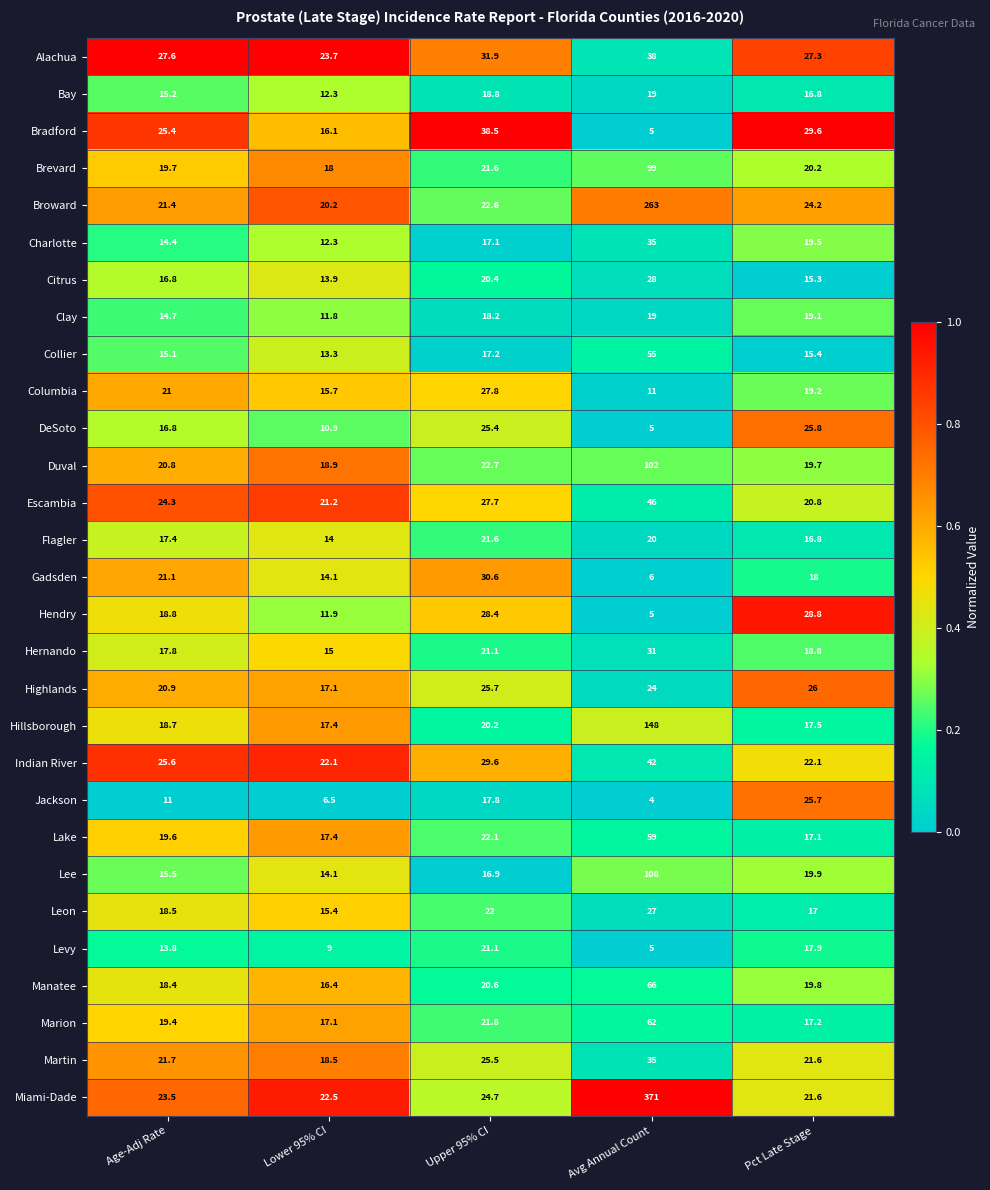

Which label corresponds to the largest value in the chart?

Avg Annual Count